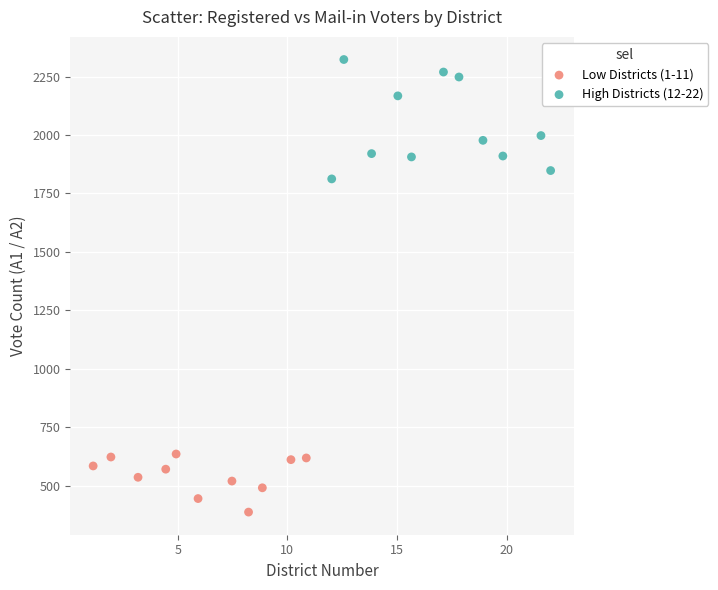

Which series contains the lowest Y value?

Low Districts (1-11)